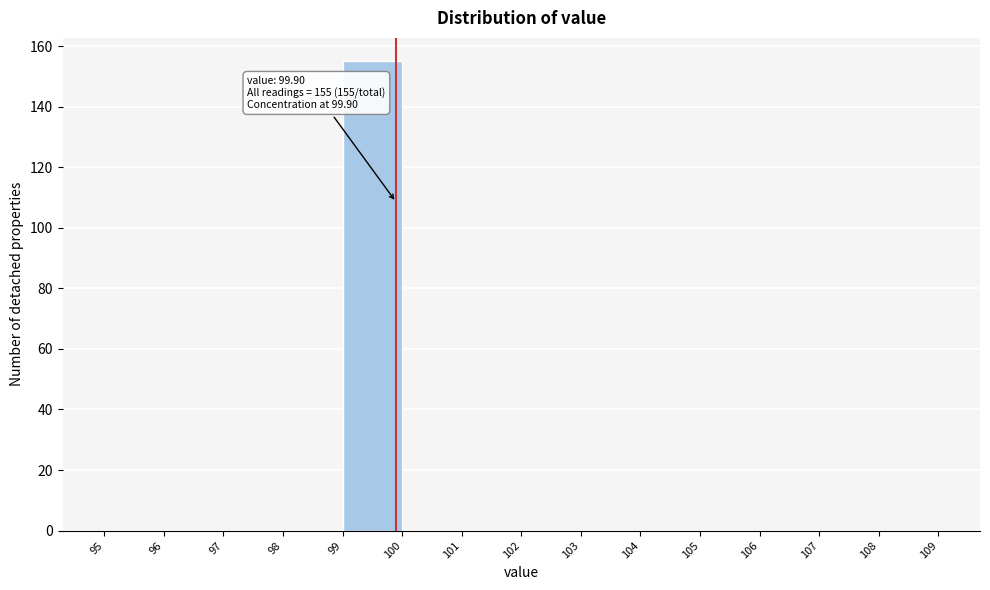

Which range on the x-axis has the tallest bar?

99 to 100